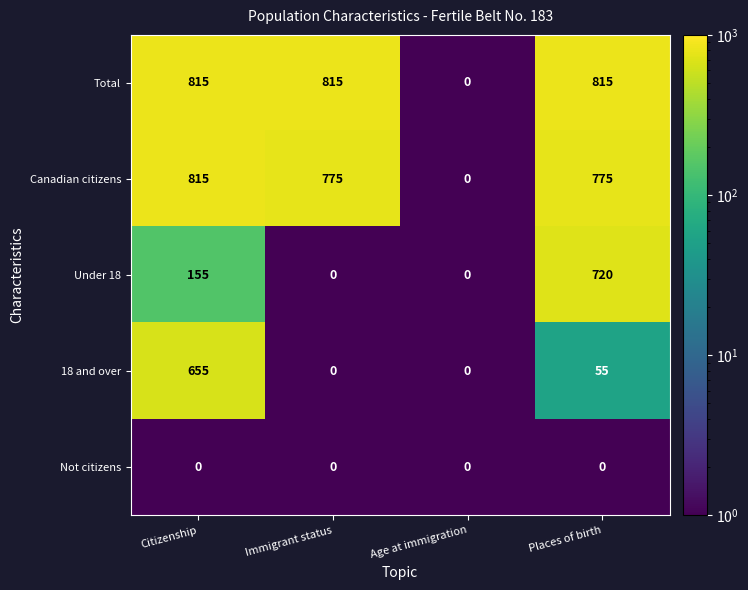

Reading left to right, extract all data points from this chart.

Total: 815	815	0	815
Canadian citizens: 815	775	0	775
Under 18: 155	0	0	720
18 and over: 655	0	0	55
Not citizens: 0	0	0	0